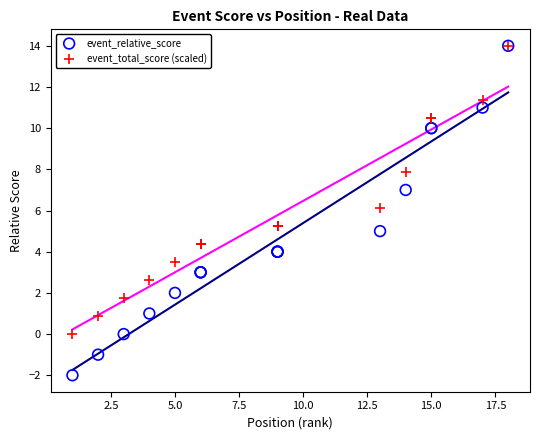

What are all the series names shown in the legend?

event_relative_score, event_total_score (scaled)